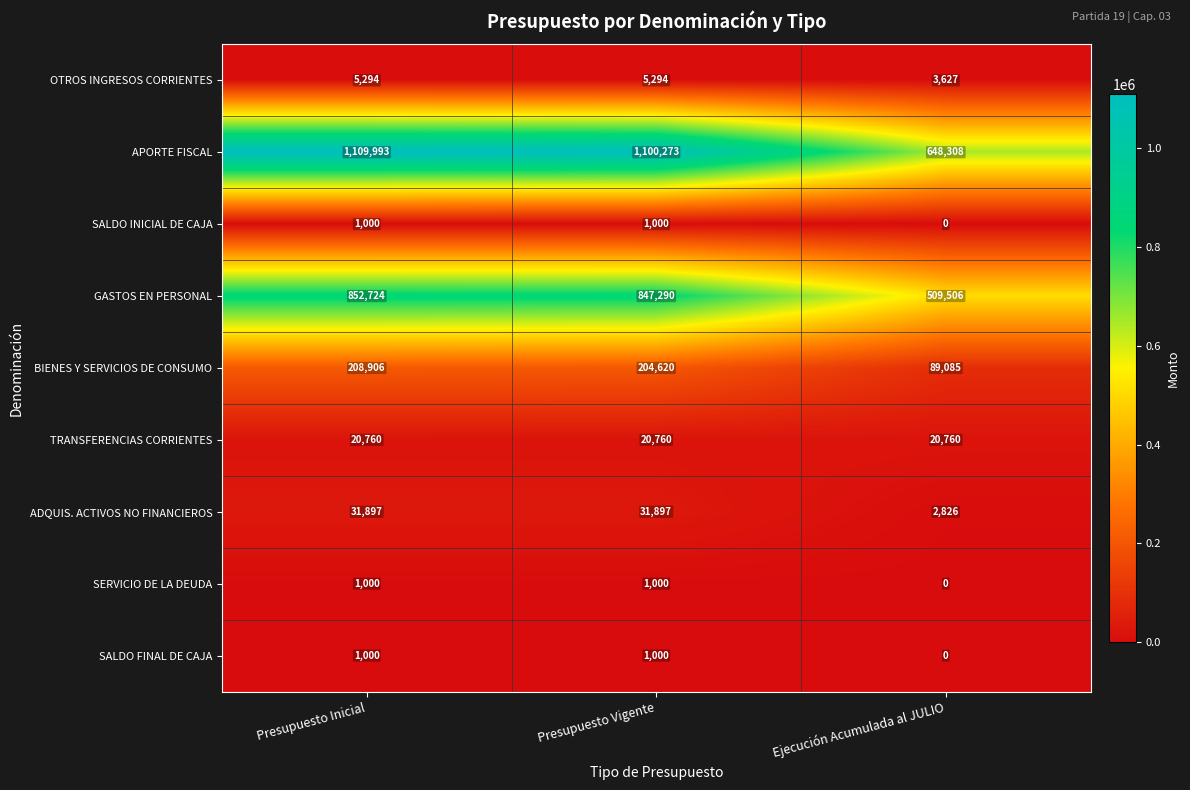

What is the difference between the second highest and minimum values in the SALDO INICIAL DE CAJA series?

1000